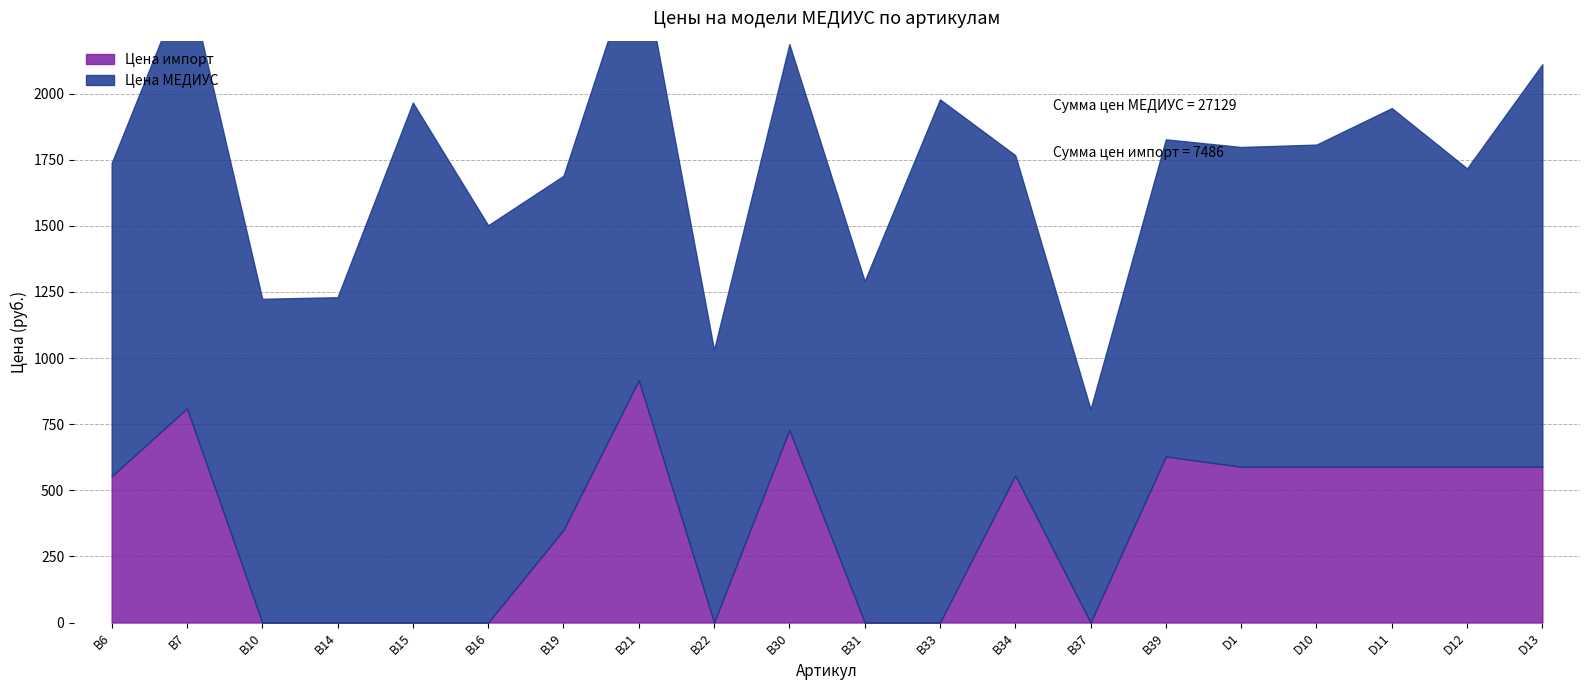

At В19, list the series in order from largest to smallest.

Цена МЕДИУС, Цена импорт